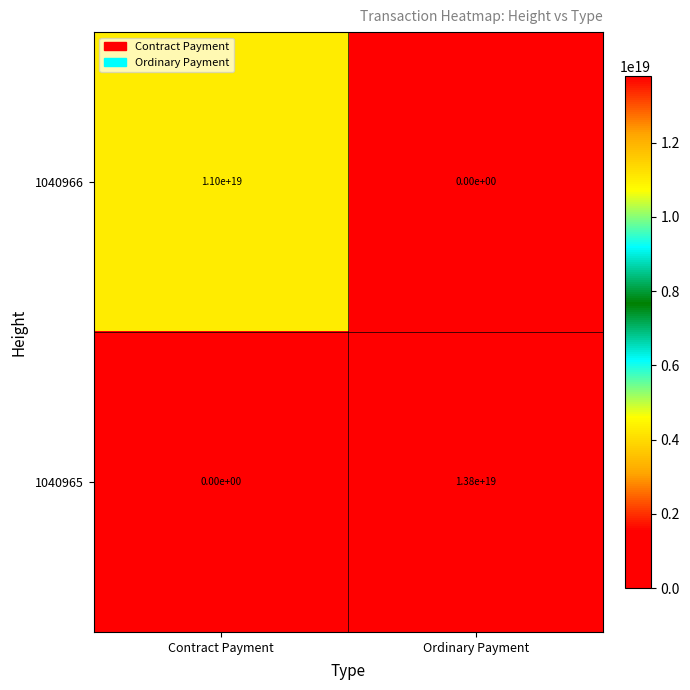

How many series are shown in this chart?

2